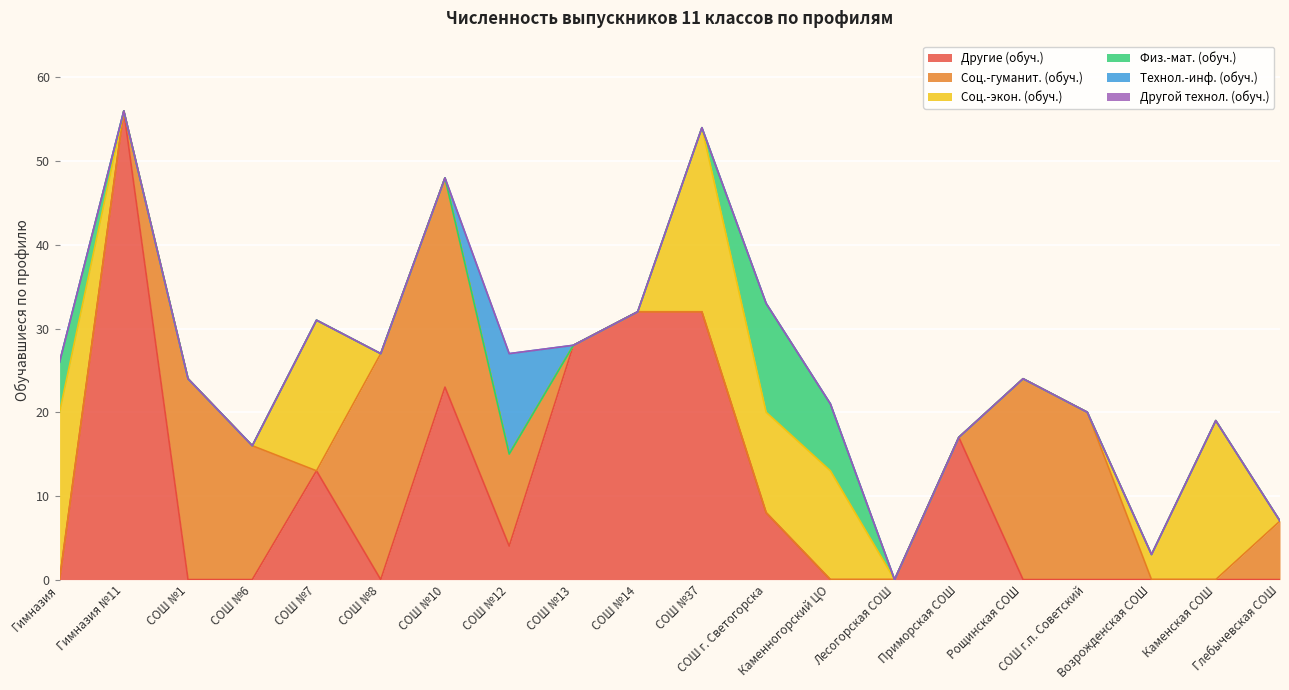

Does the chart display data point markers on the line(s)?

No